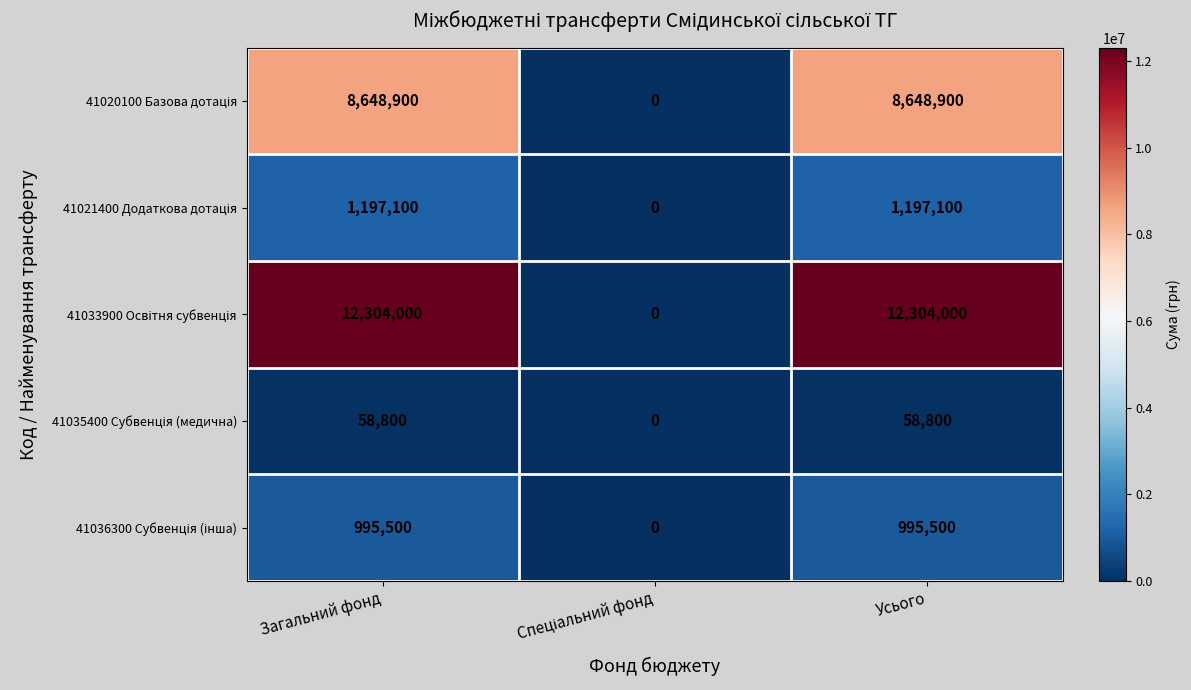

What is the spread (max minus min) of values at Загальний фонд?

12245200